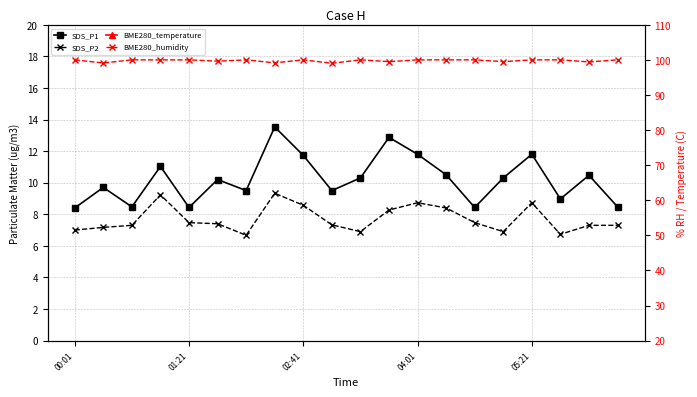

What is the total value across all series at 11?

132.4